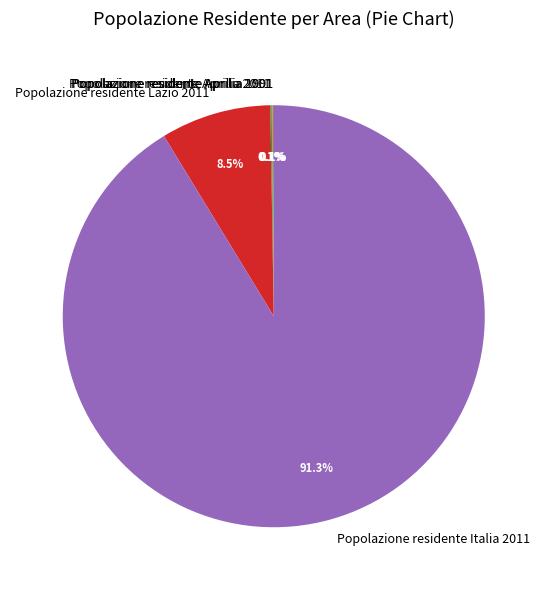

What percentage is the Popolazione residente Italia 2011 slice, to the nearest percent?

91%